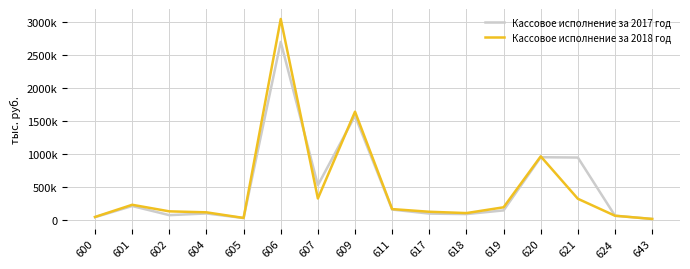

What are all the series names shown in the legend?

Кассовое исполнение за 2017 год, Кассовое исполнение за 2018 год